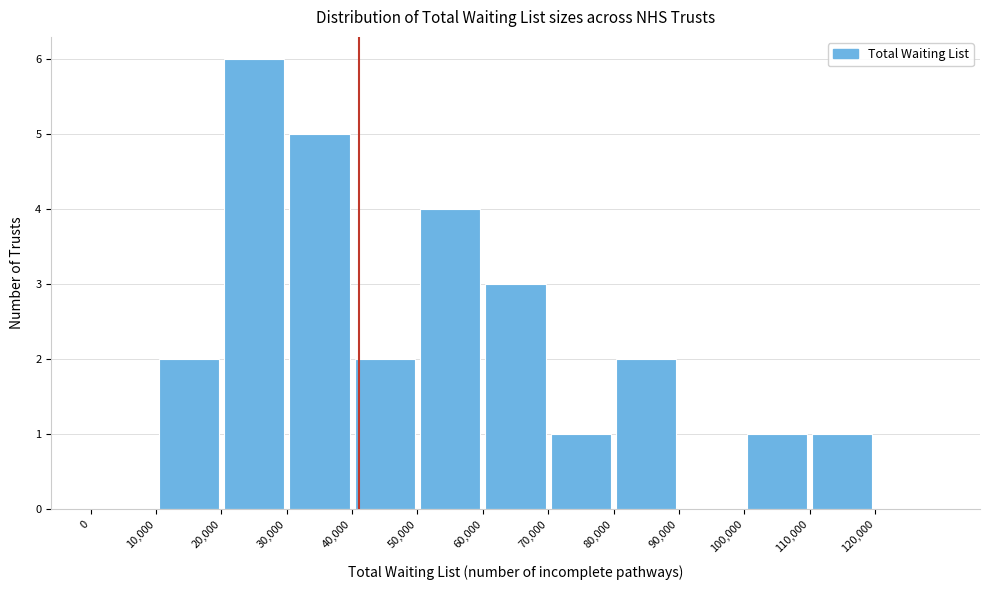

Reading left to right, transcribe this chart: for each bar, give the range it covers on the x-axis and its height. The values are not printed on the chart, so give them approximately, as read against the axis.

0 to 10000: 0
10000 to 20000: 2
20000 to 30000: 6
30000 to 40000: 5
40000 to 50000: 2
50000 to 60000: 4
60000 to 70000: 3
70000 to 80000: 1
80000 to 90000: 2
90000 to 100000: 0
100000 to 110000: 1
110000 to 120000: 1
120000 to 130000: 0